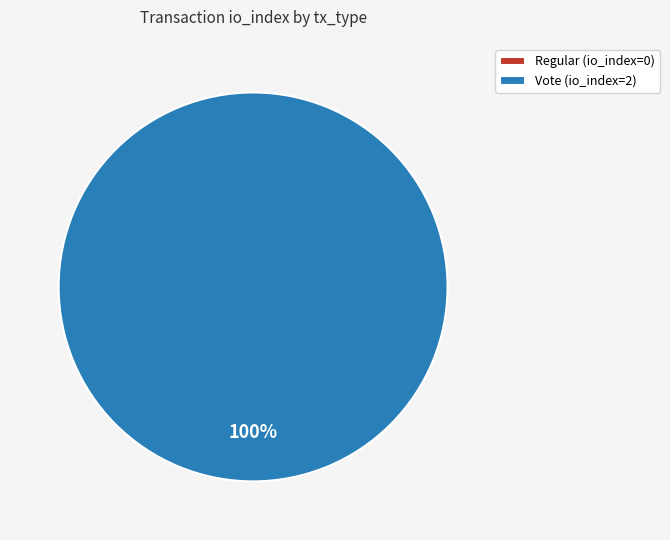

How many slices are in this pie chart?

2